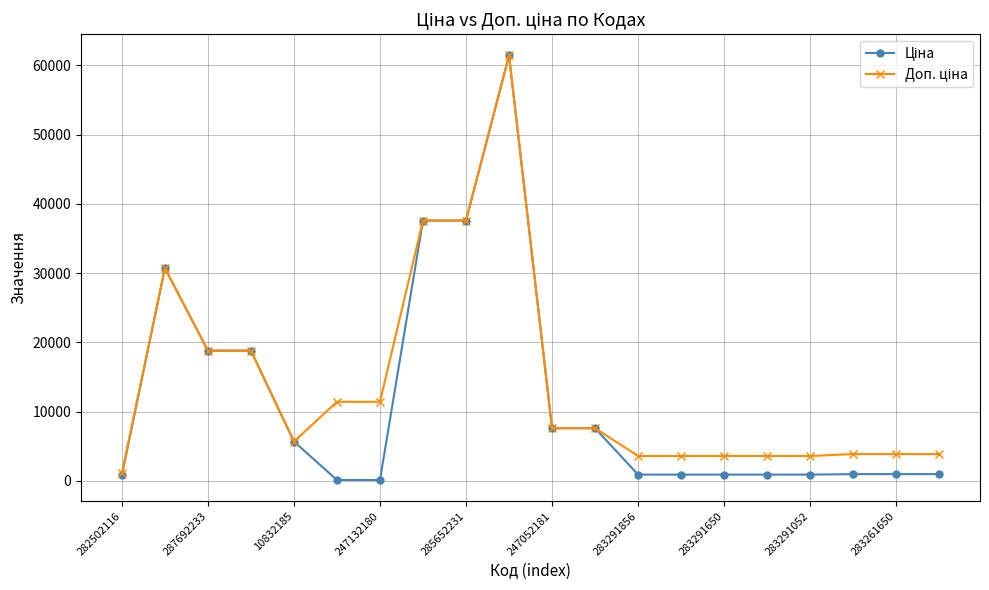

What is the maximum value shown in the chart?

61434.3